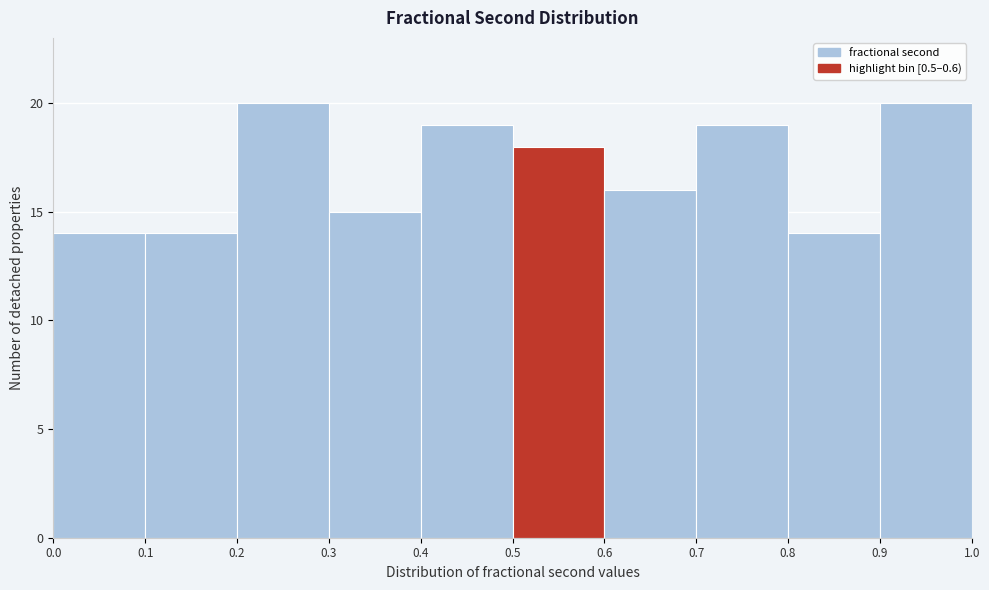

What is the height of the bar covering 0.1 to 0.2 on the x-axis? The values are not printed on the chart, so give them approximately, as read against the axis.

14